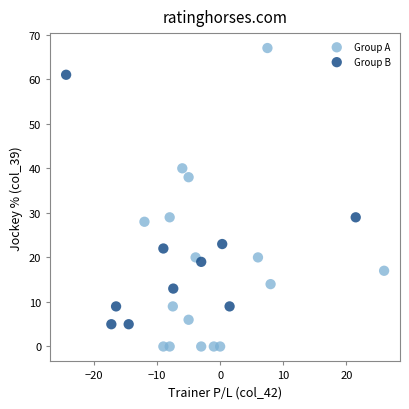

Which series has the largest Y range (max minus min)?

Group A